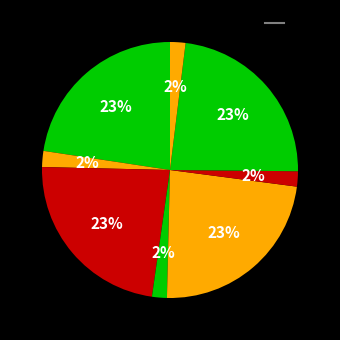

To the nearest percent, what is the average slice percentage?

12%